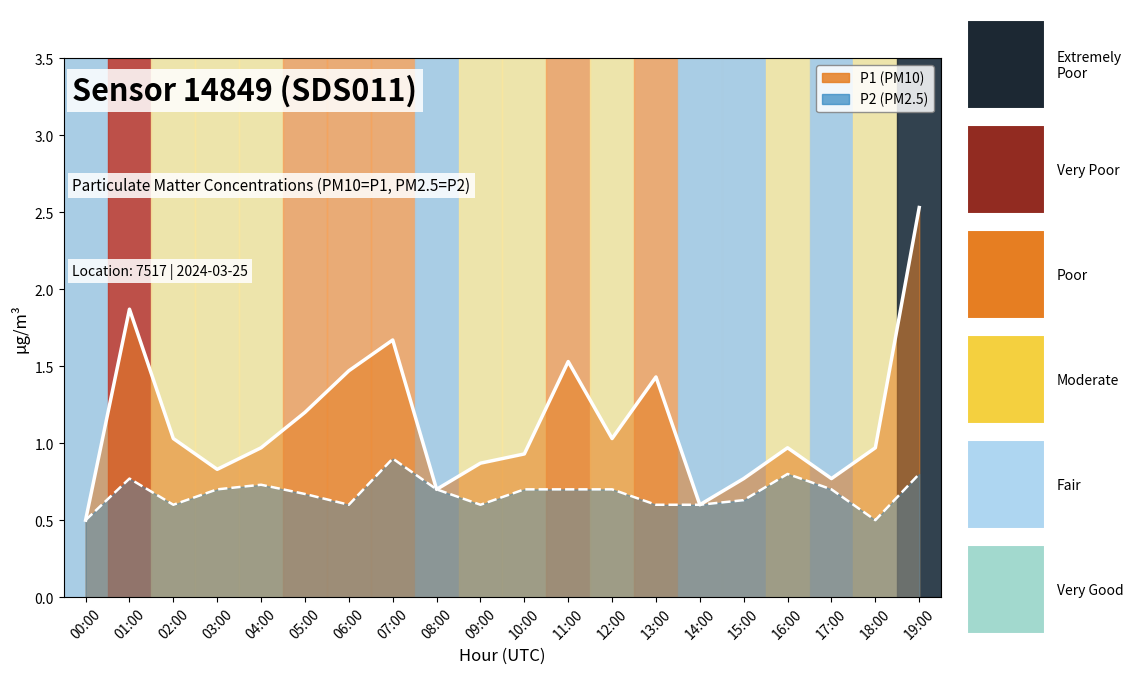

True or false: P2 has a value of 0.6 at 15:00.

True